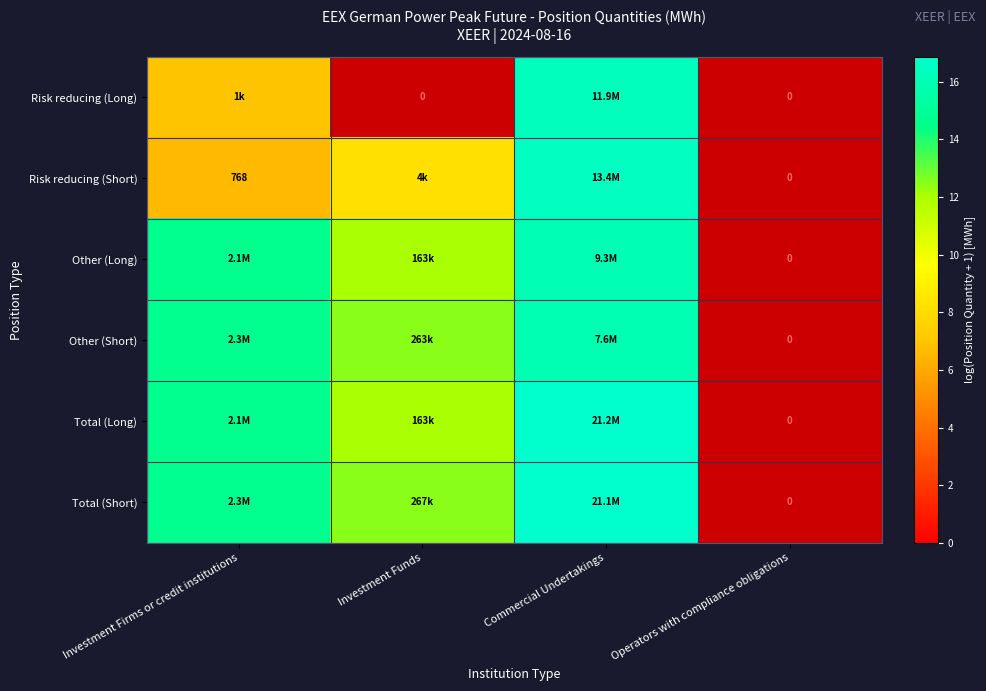

List the series in order of their peak value, highest first.

Total (Long), Total (Short), Risk reducing (Short), Risk reducing (Long), Other (Long), Other (Short)